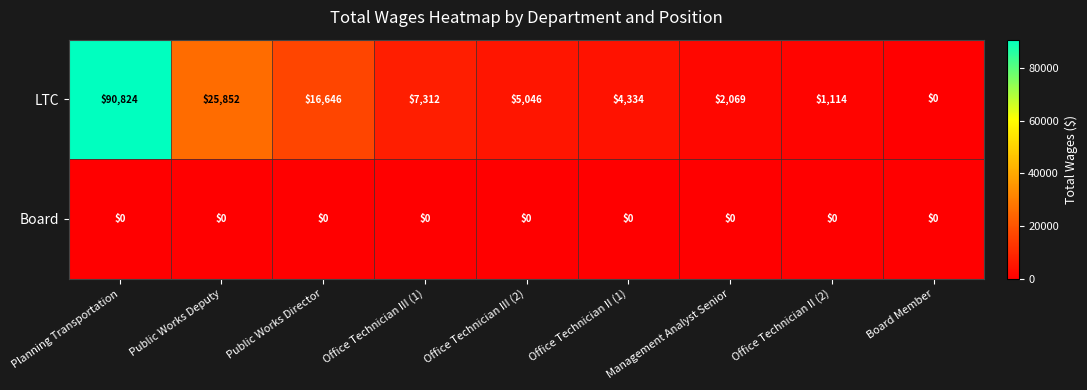

What is the sum of the LTC values at Public Works Director and Office Technician II (2)?

17760